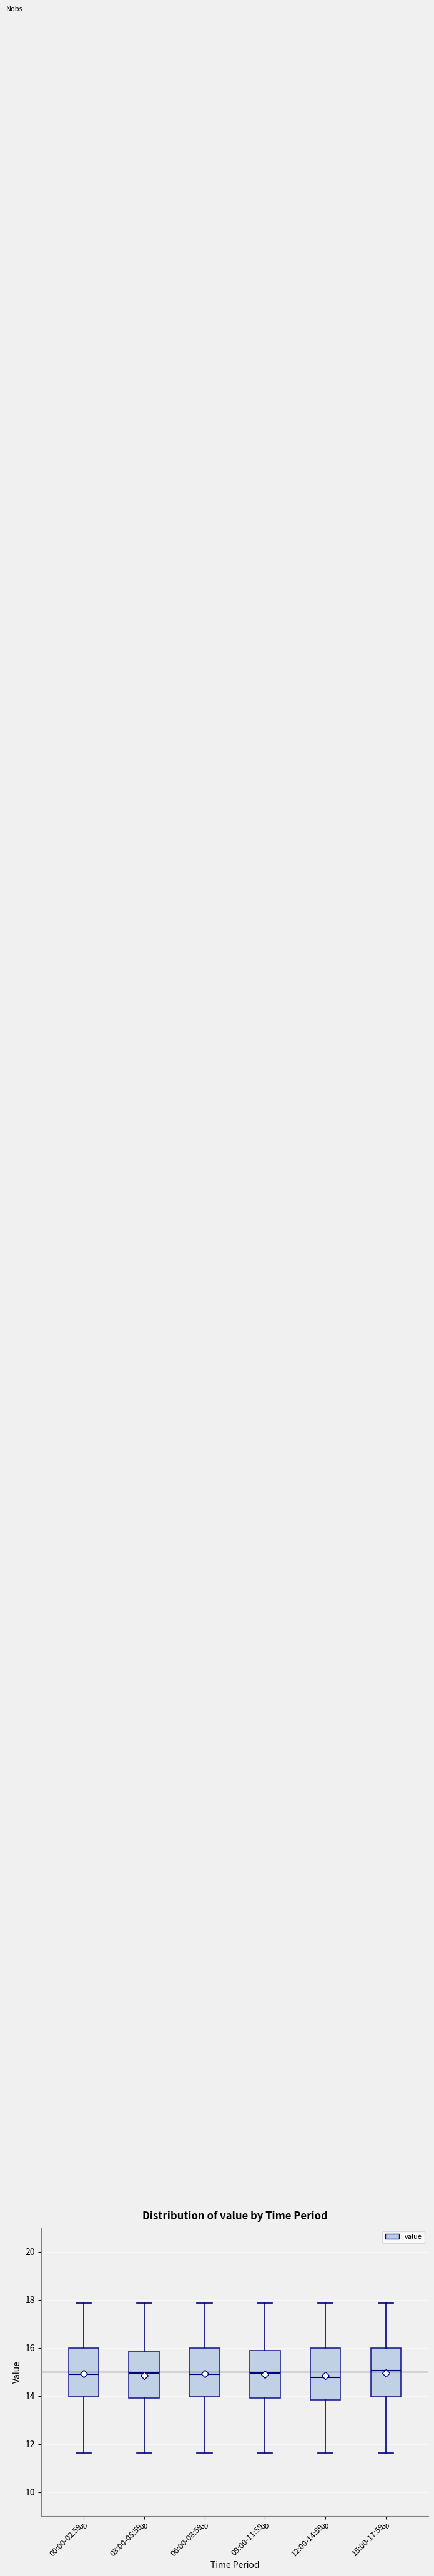

Where does the lower whisker of the box for 15:00-17:59 end on the y-axis? The values are not printed on the chart, so give them approximately, as read against the axis.

11.6